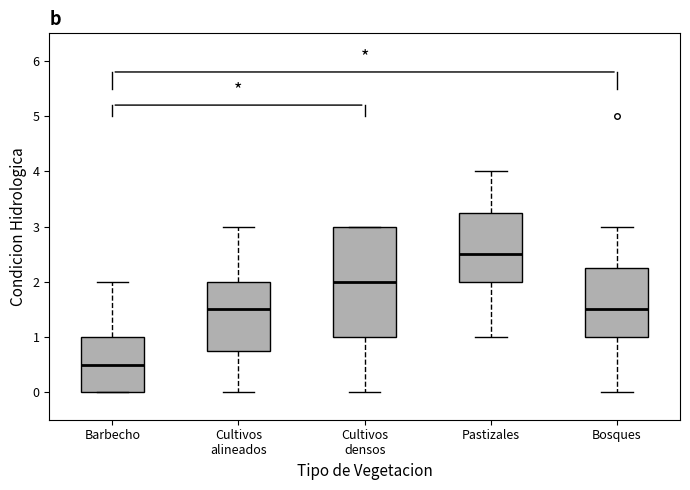

Comparing the boxes themselves (not the whiskers), which one is the tallest?

Cultivos densos